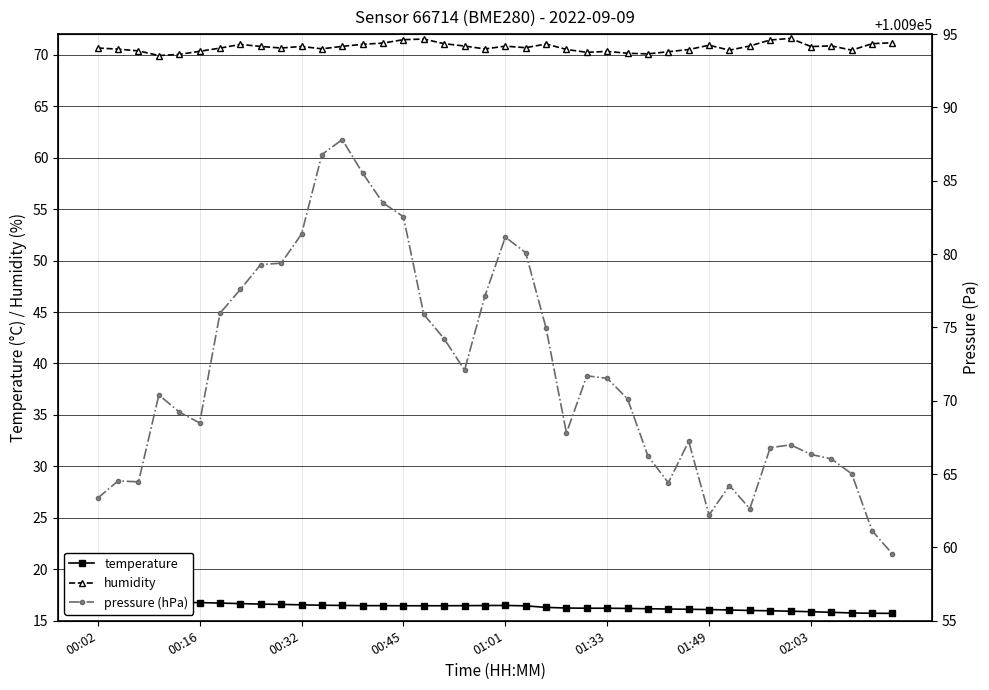

What is the value of the temperature point at the 6th from the left?

16.8